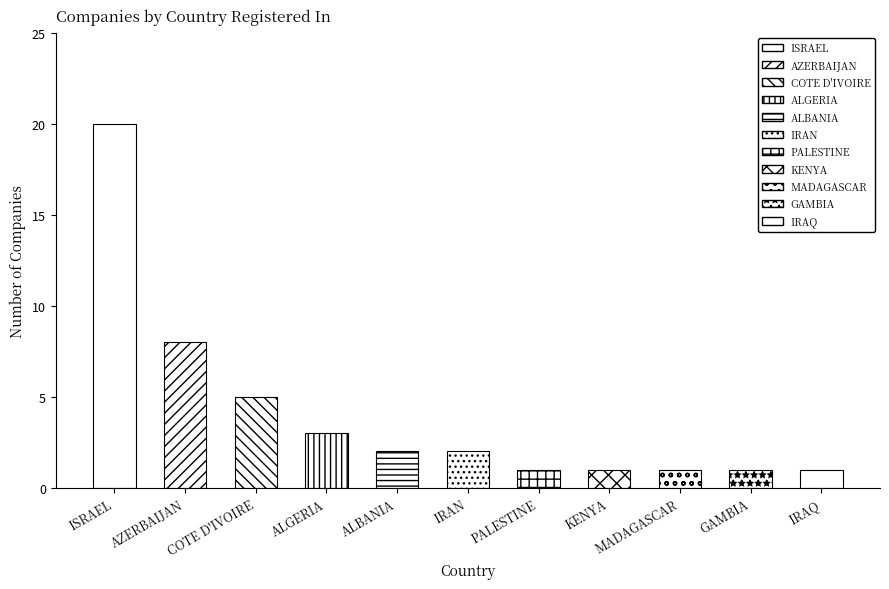

Reading left to right, what are all the values shown in this chart?

20	8	5	3	2	2	1	1	1	1	1